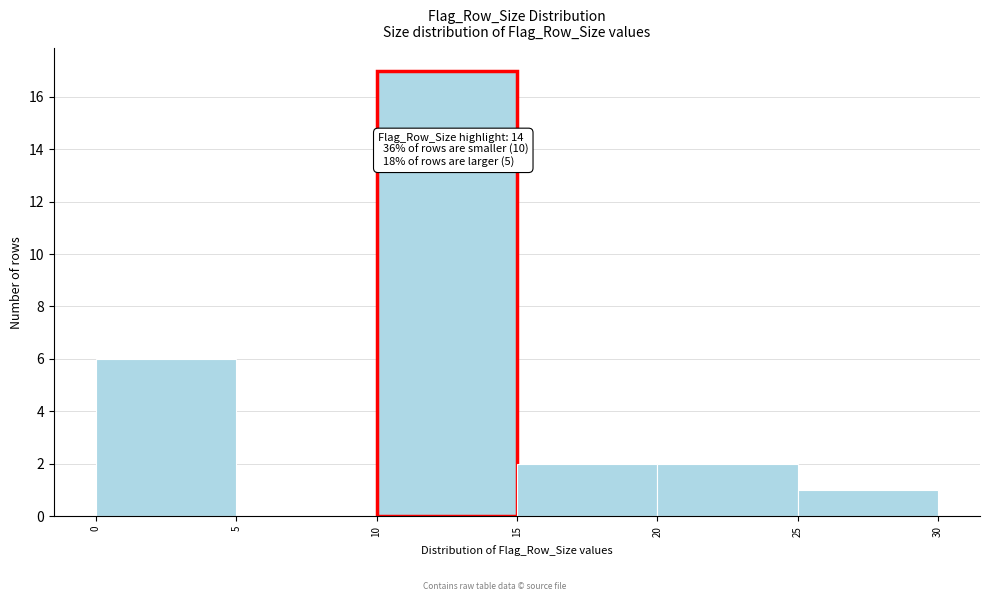

Which range on the x-axis has the tallest bar?

10 to 15